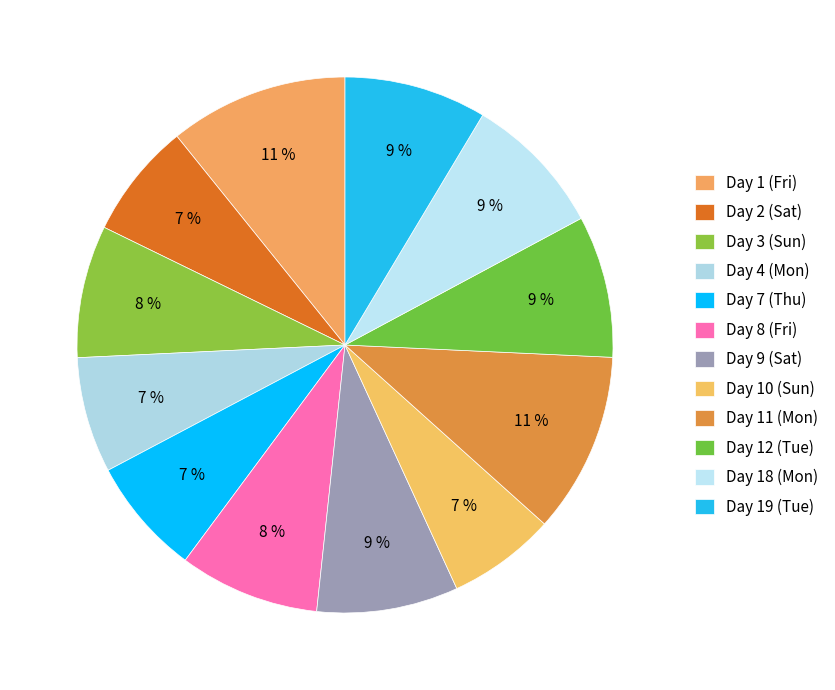

How many slices are in this pie chart?

12